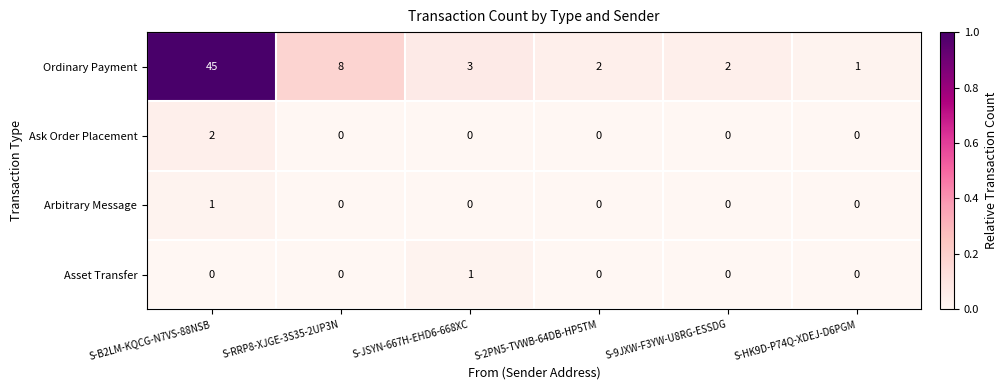

Which series has the widest spread of values?

Ordinary Payment